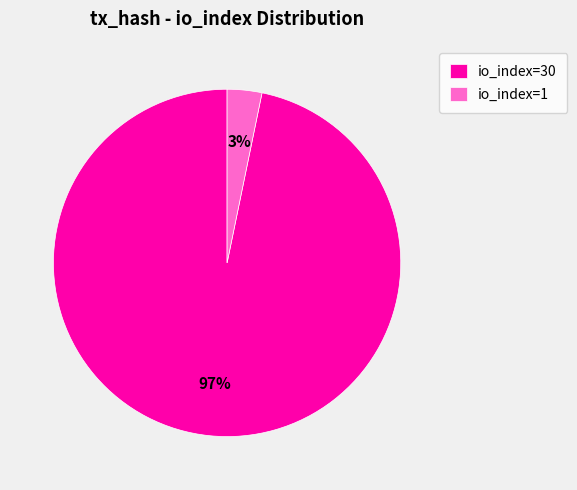

Is it true that io_index=1 is 11% of the pie?

False